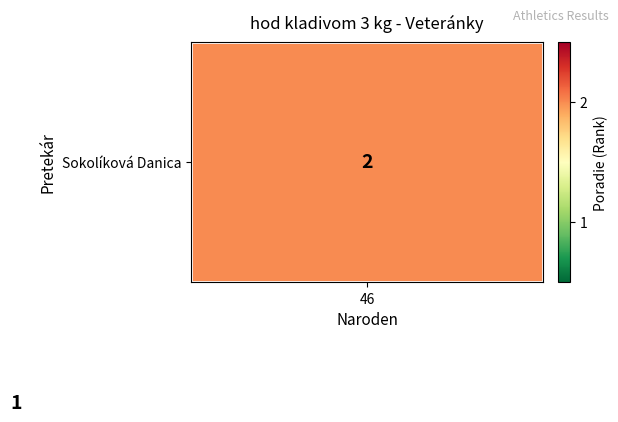

At how many categories does at least one series exceed 1?

1